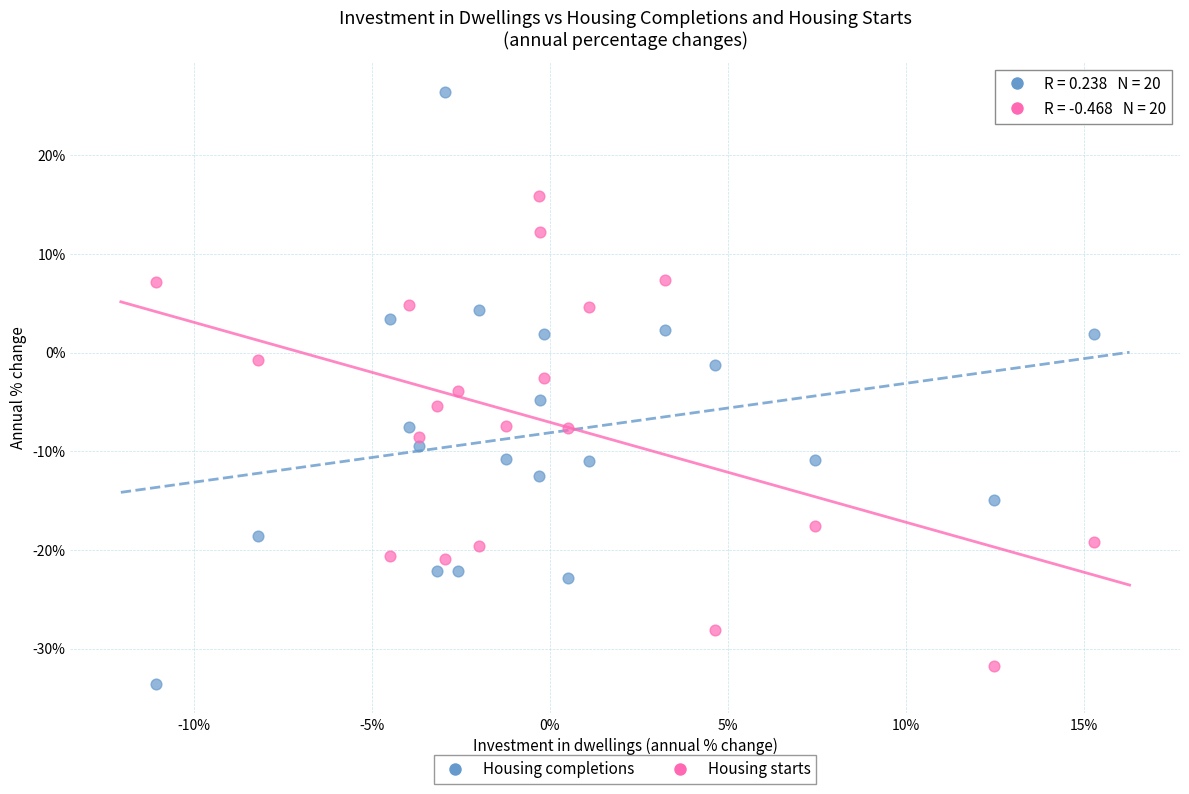

Which series reaches the maximum Y coordinate?

Housing completions